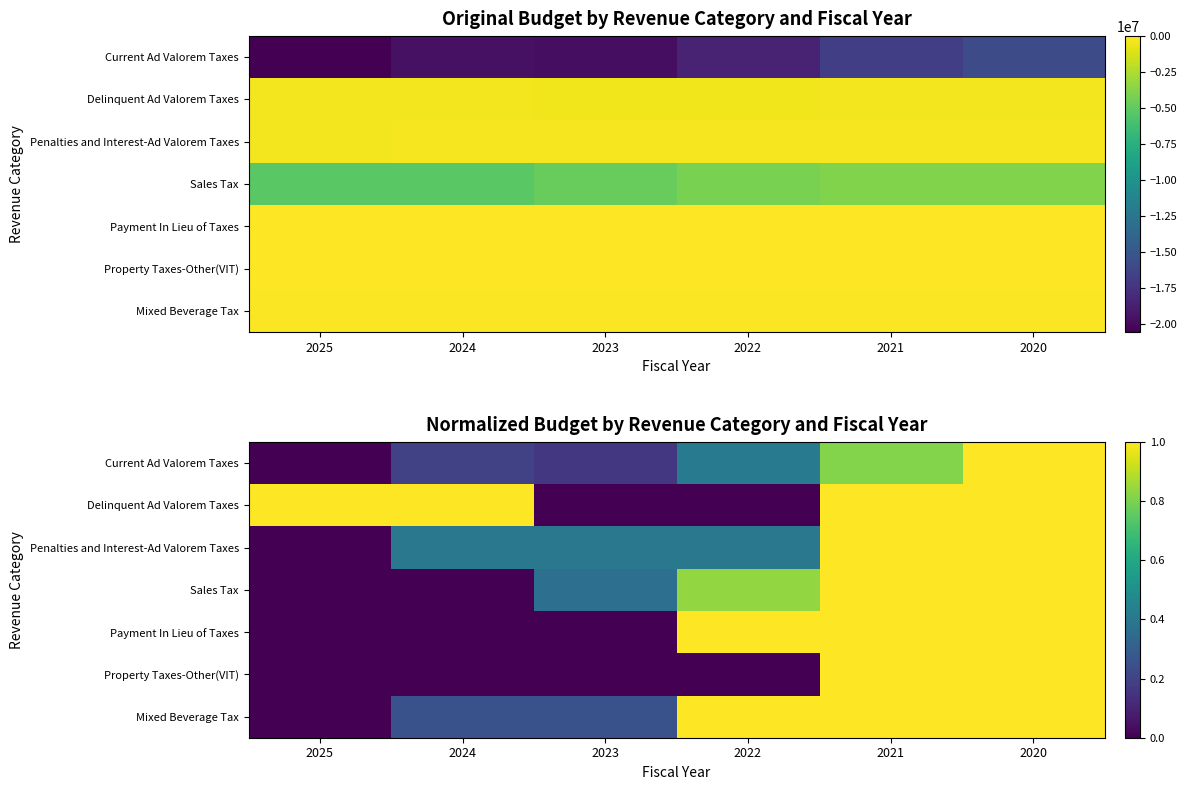

At which label is Current Ad Valorem Taxes closest to 0?

2025